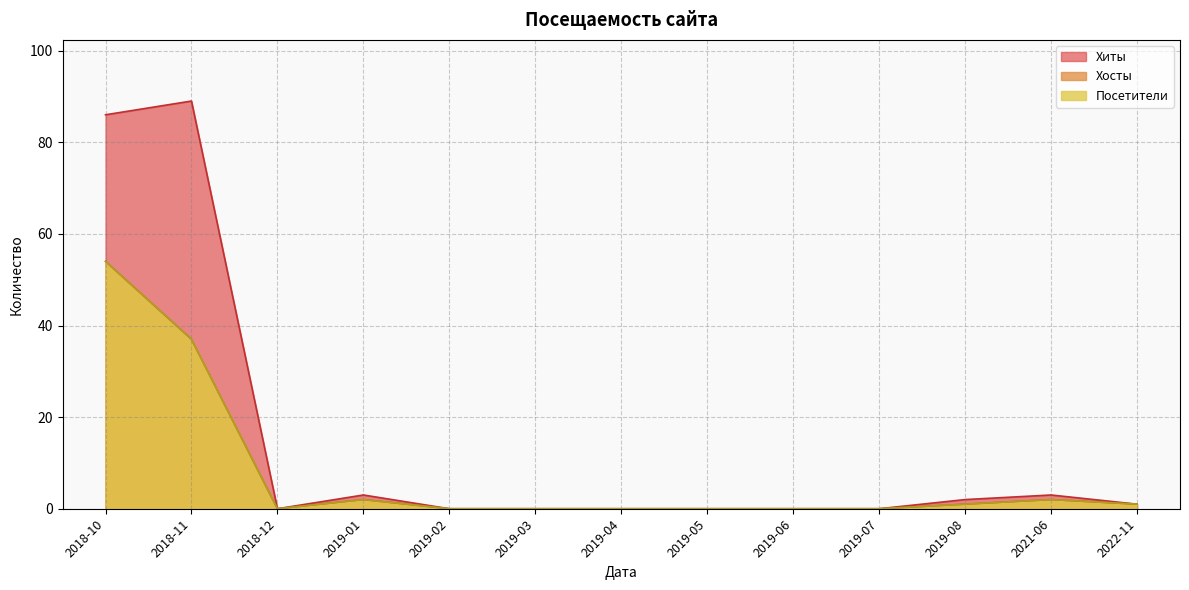

How many data points does each series have?

13